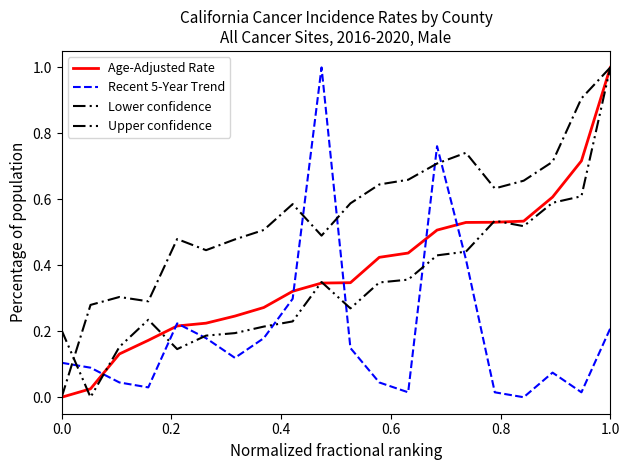

How many lines are shown in the chart?

4